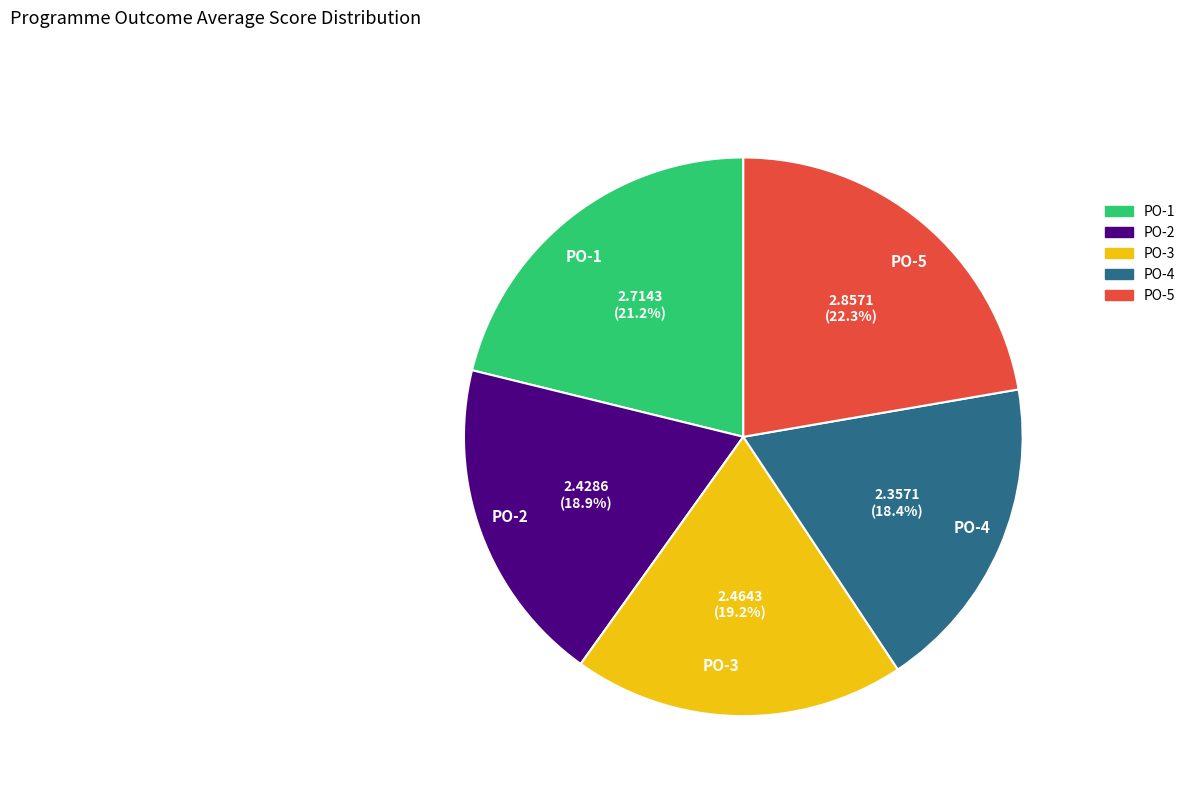

True or false: PO-5 accounts for 14% of the total.

False